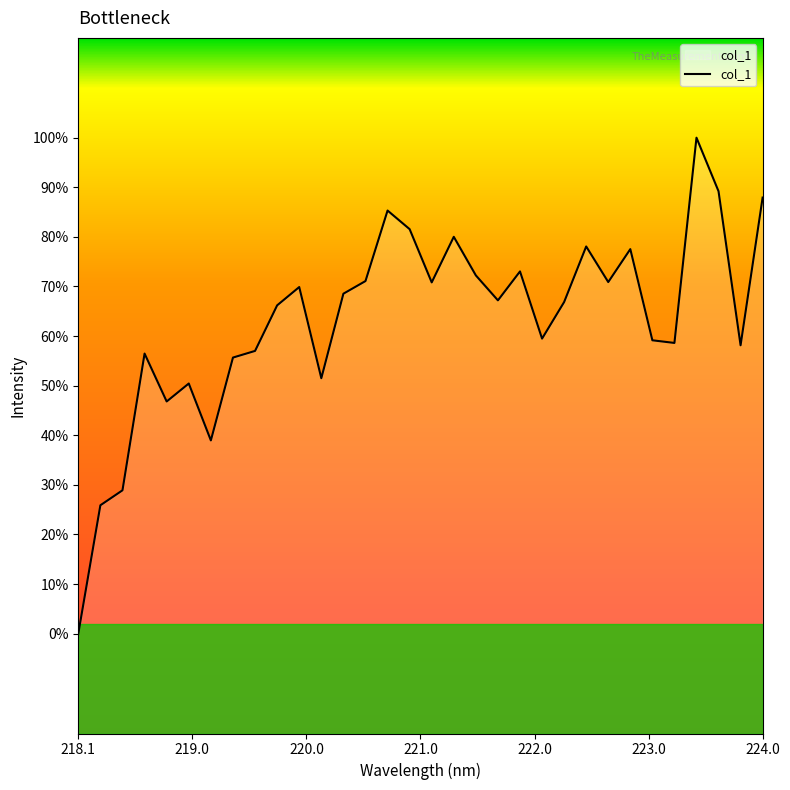

Does the chart have visible grid lines?

No